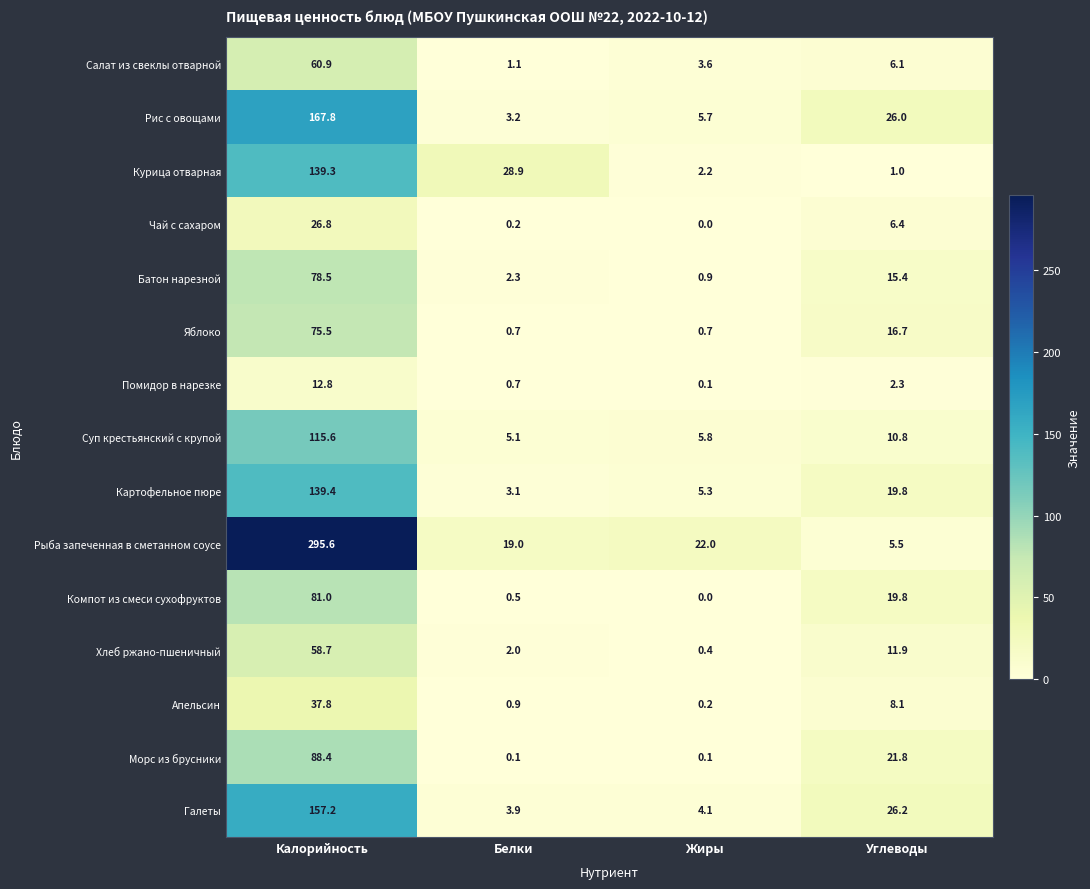

True or false: Рыба запеченная в сметанном соусе has a value of 22.0 at Жиры.

True